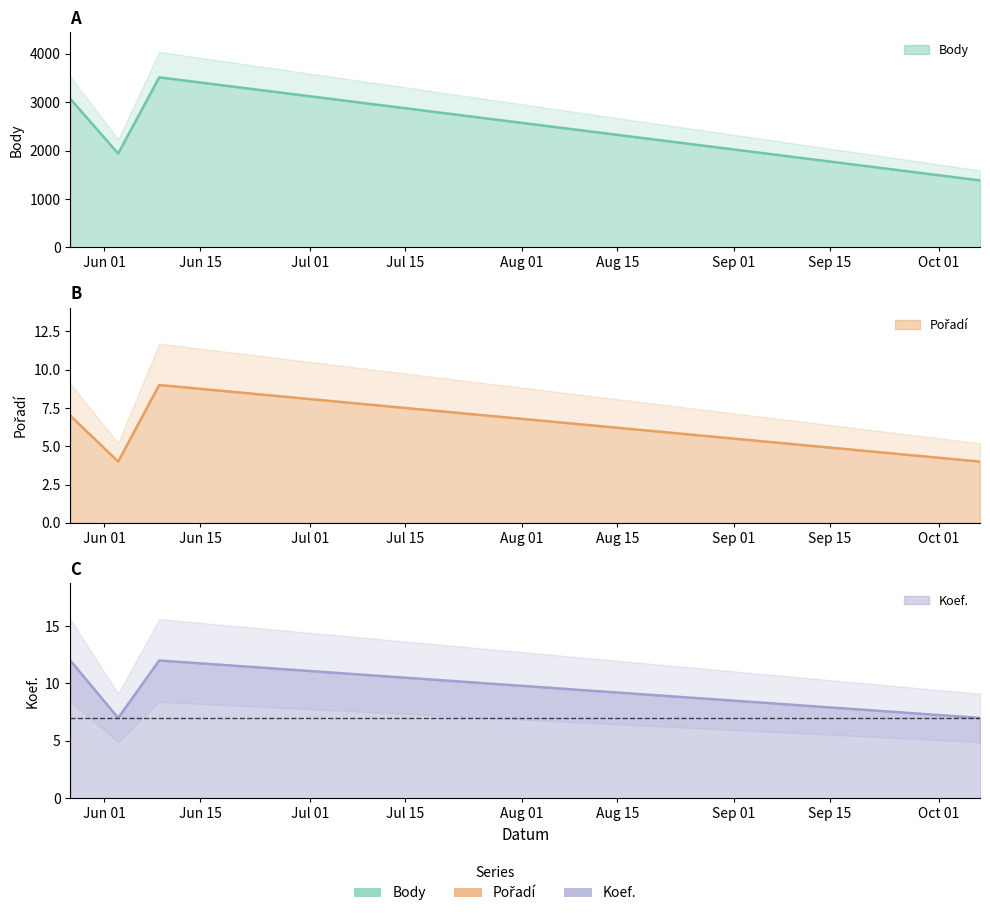

Count the Koef. values in the range 7 to 12.

4